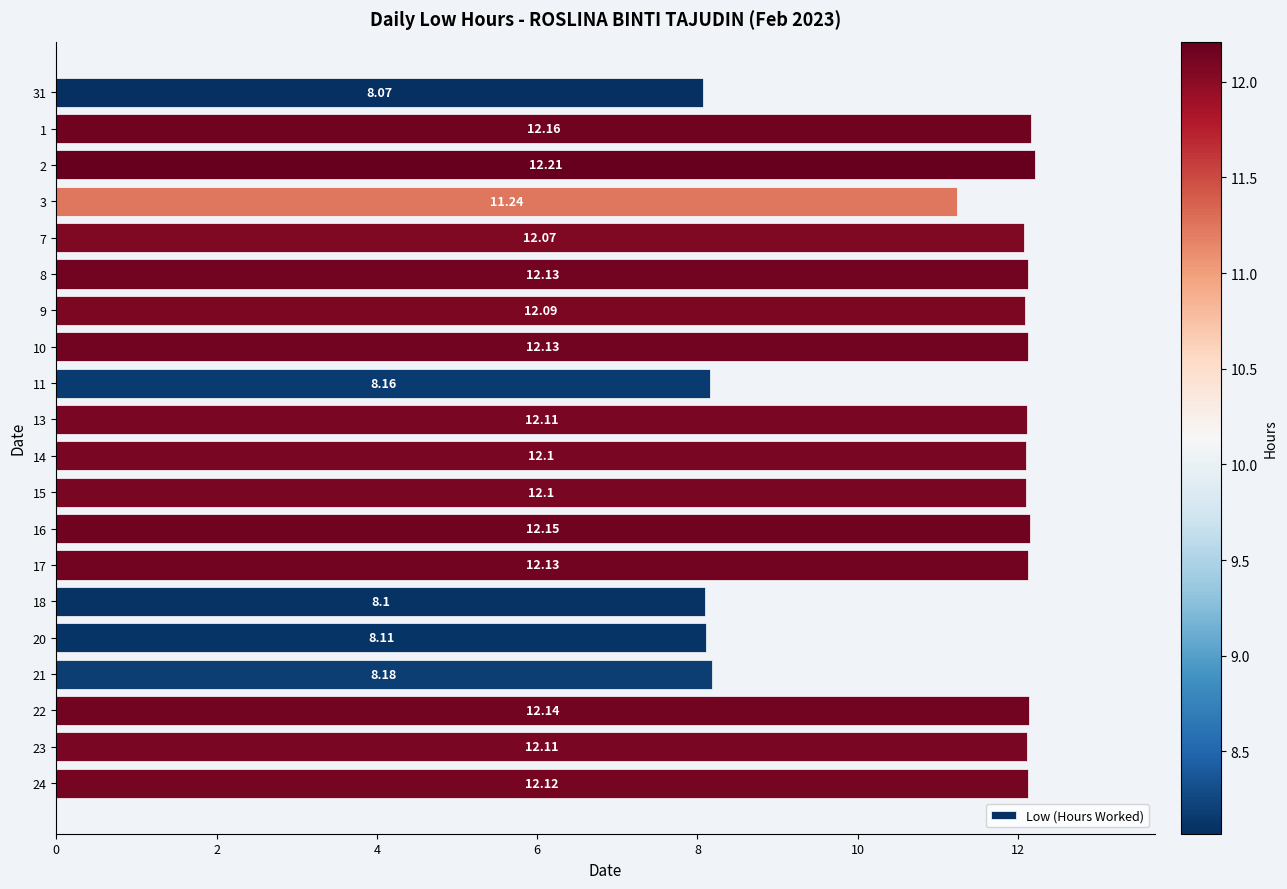

Is it true that the value at 9 is 12.1?

True